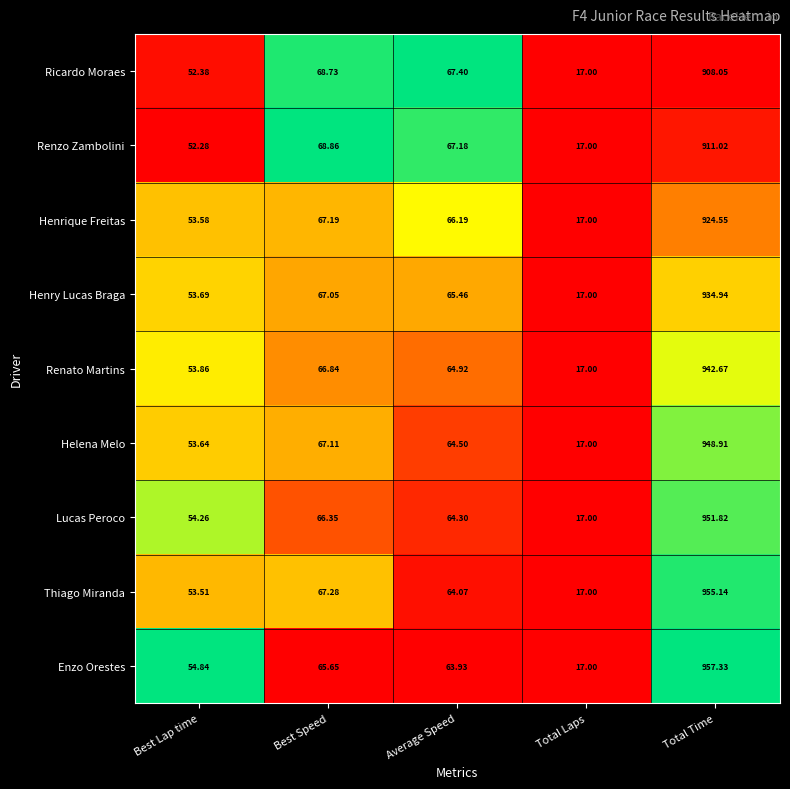

Which series has the largest range (max minus min)?

Enzo Orestes